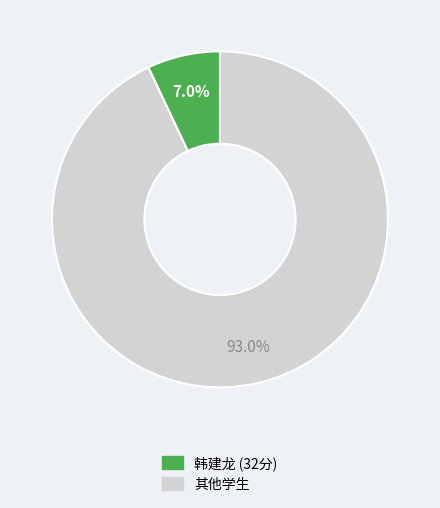

Does any single category account for the majority?

Yes